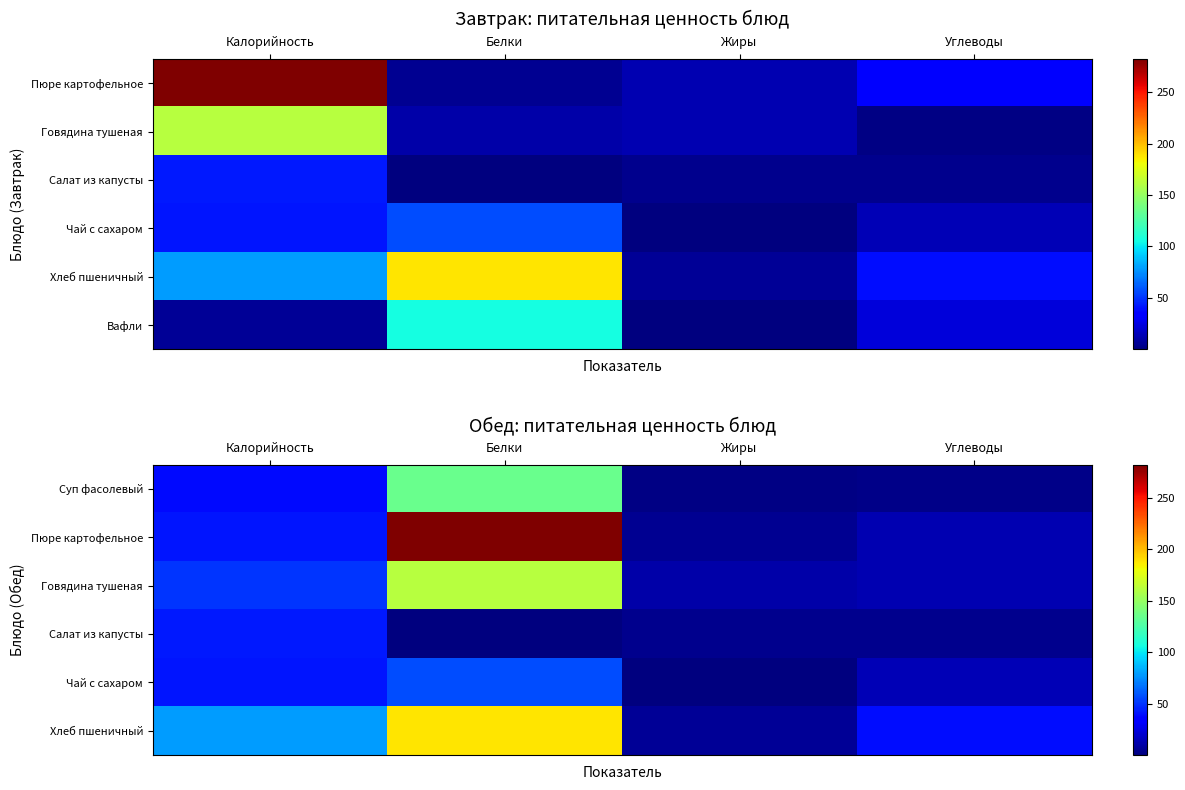

What is the maximum value shown in the chart?

282.0